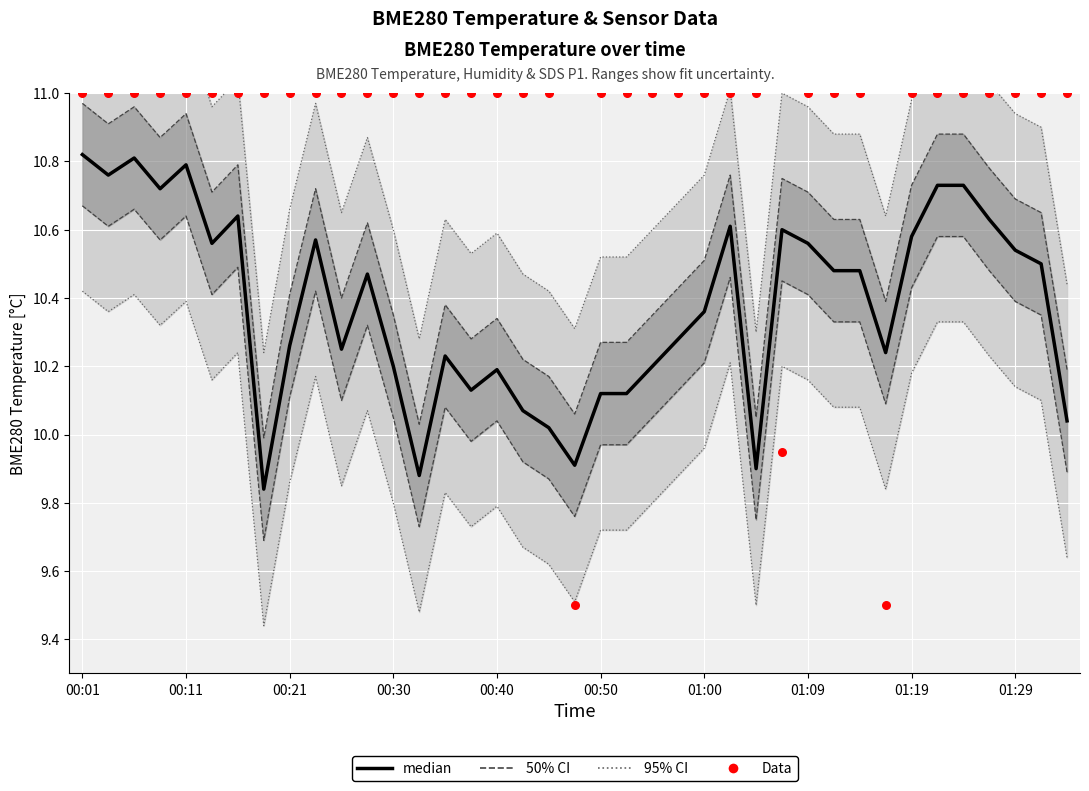

At how many categories does at least one series exceed 10?

39